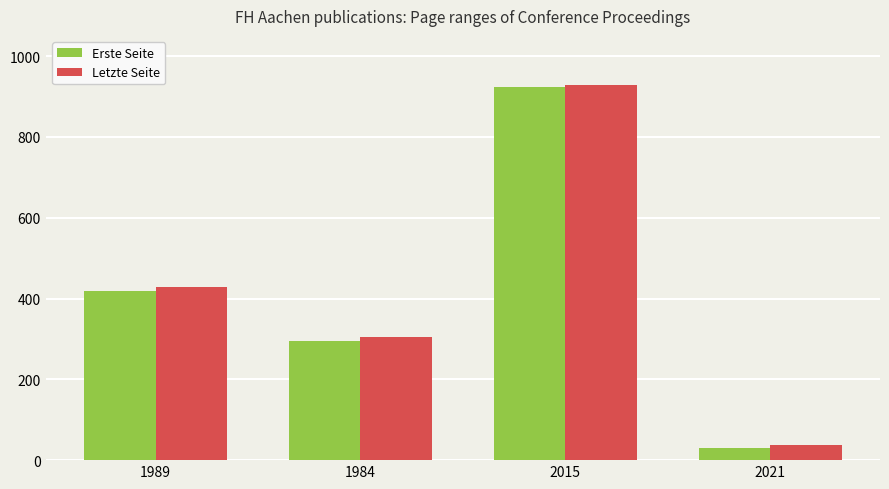

Reading left to right, list all the values displayed in this chart.

Erste Seite: 1989=419	1984=294	2015=924	2021=31
Letzte Seite: 1989=428	1984=304	2015=929	2021=38